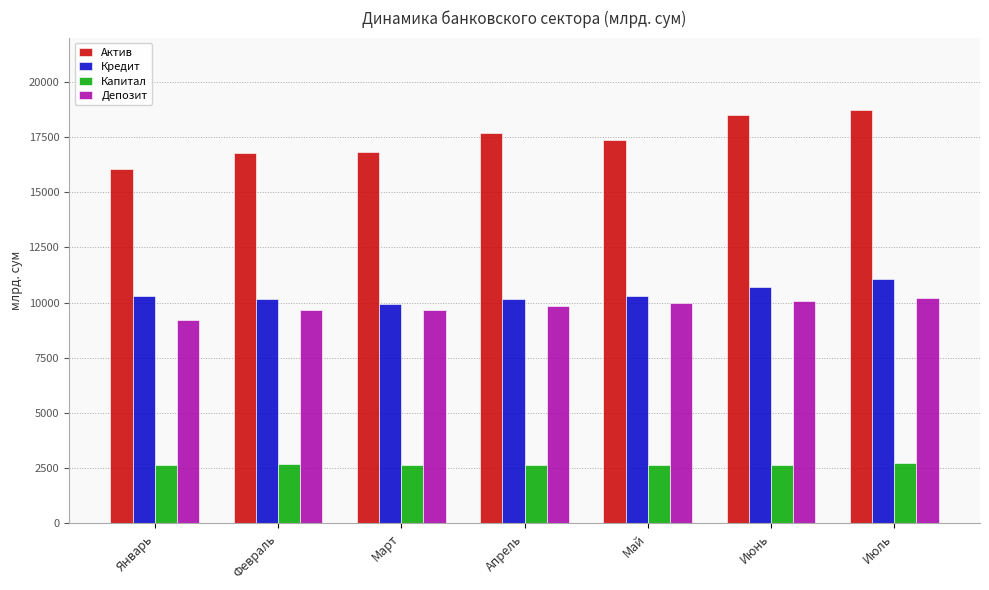

Rank the series by their maximum value, from lowest to highest.

Капитал, Депозит, Кредит, Актив